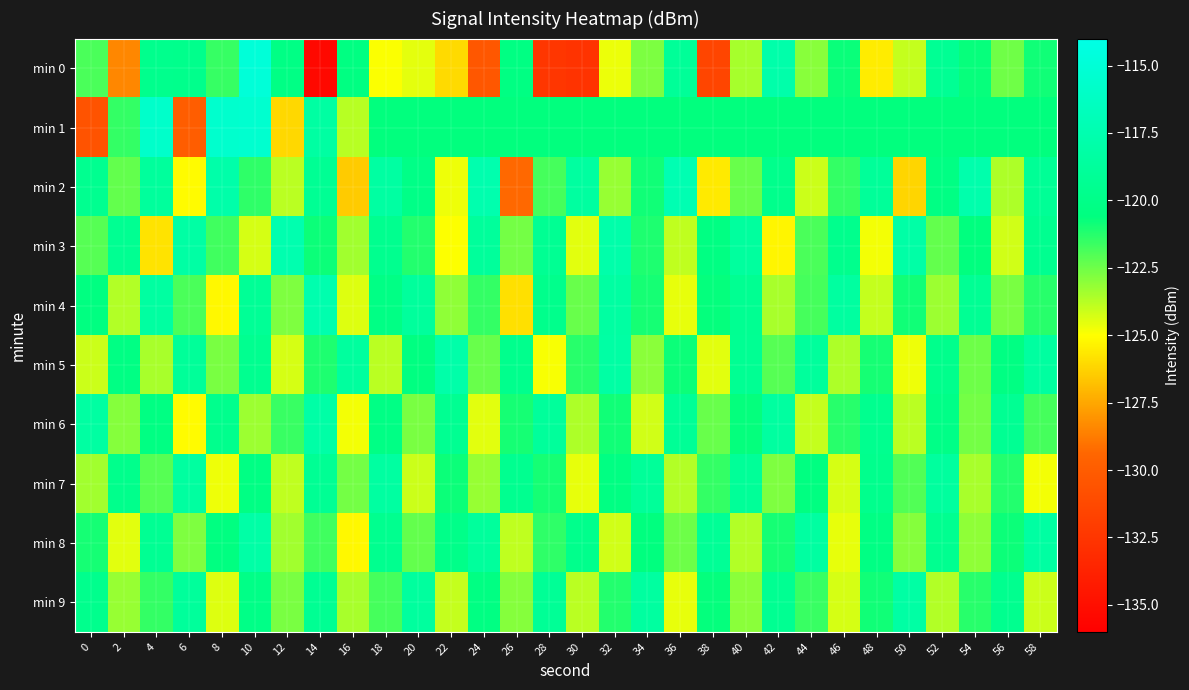

At which category does the chart reach its peak across all series?

10